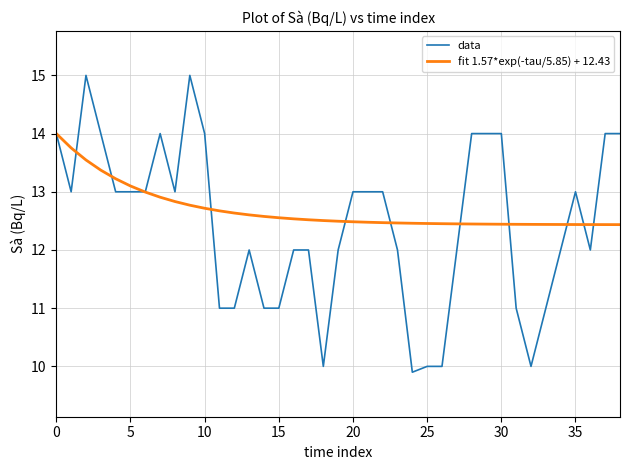

What is the maximum value for data?

15.0